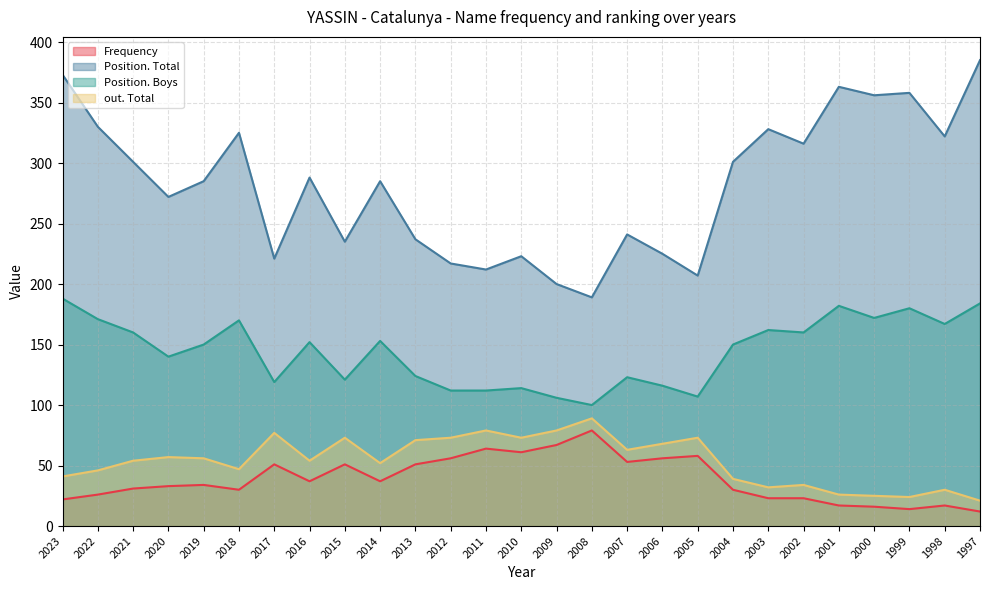

What is the value of the Position. Boys point at the 18th from the left?

116